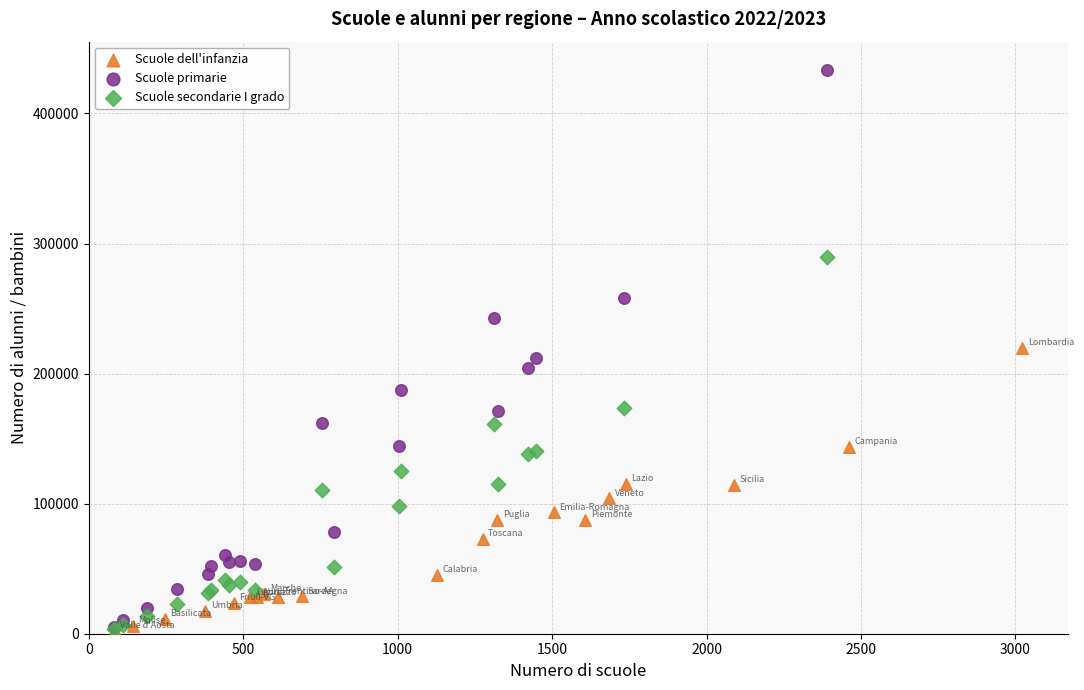

Which series contains the highest Y value?

Scuole primarie